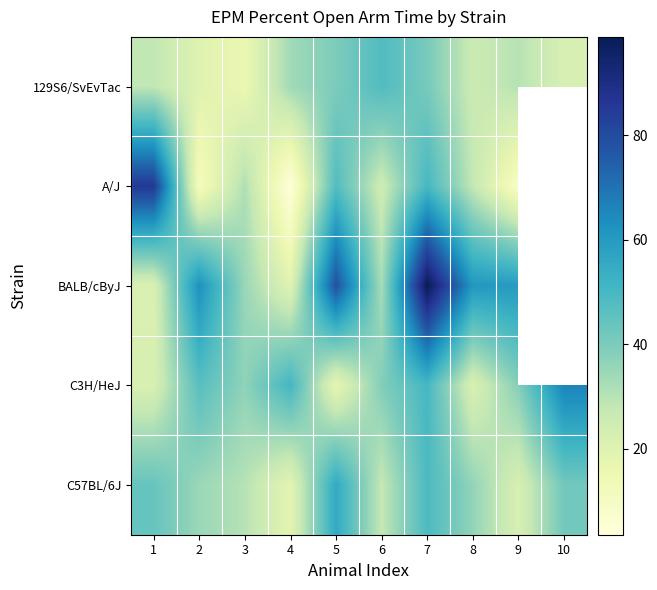

Which label corresponds to the largest value in the chart?

7